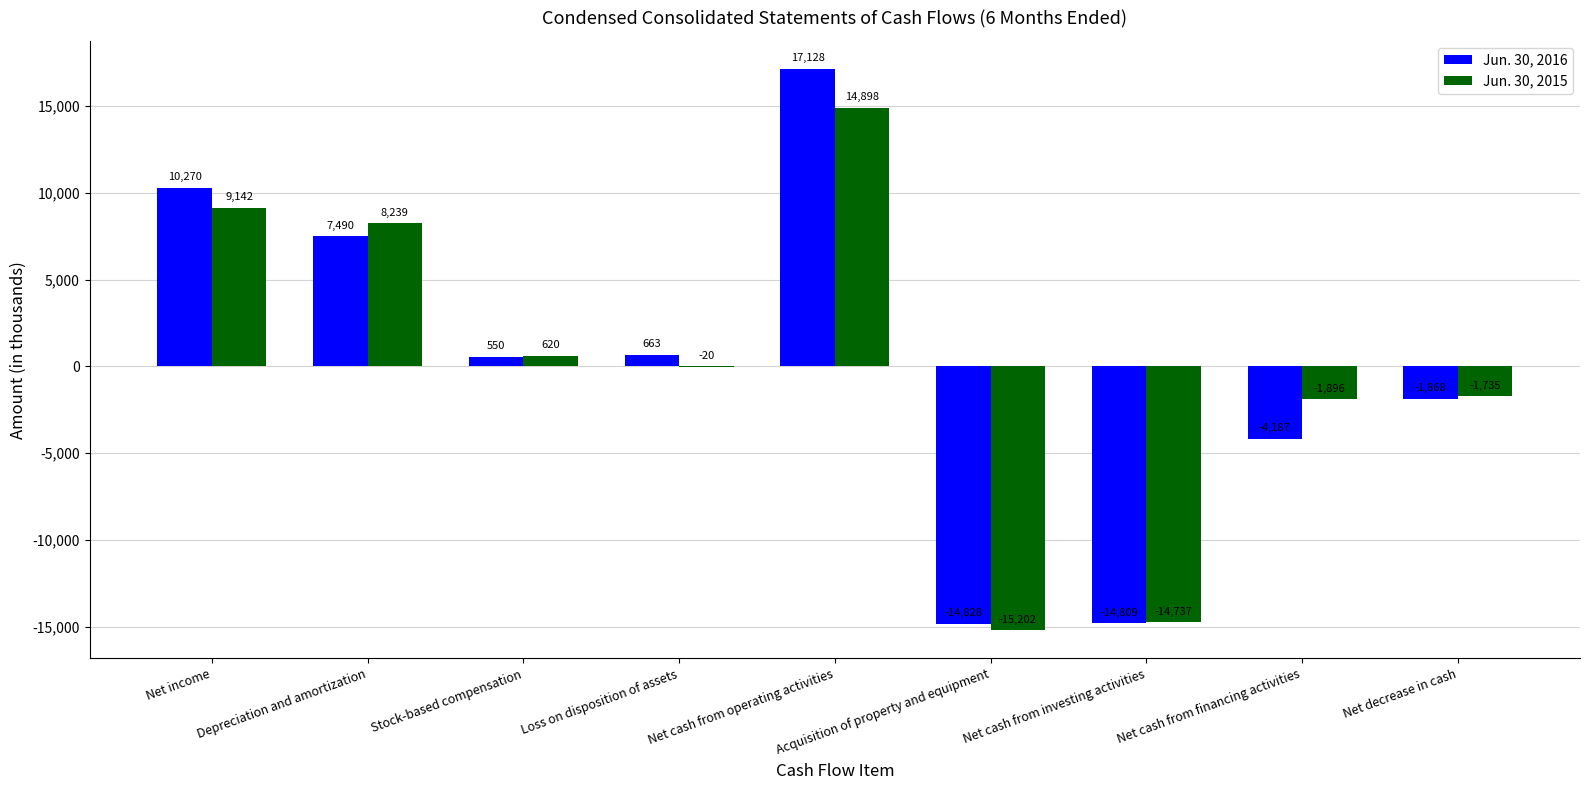

Between Net cash from investing activities and Net cash from financing activities, which series saw the biggest shift?

Jun. 30, 2015